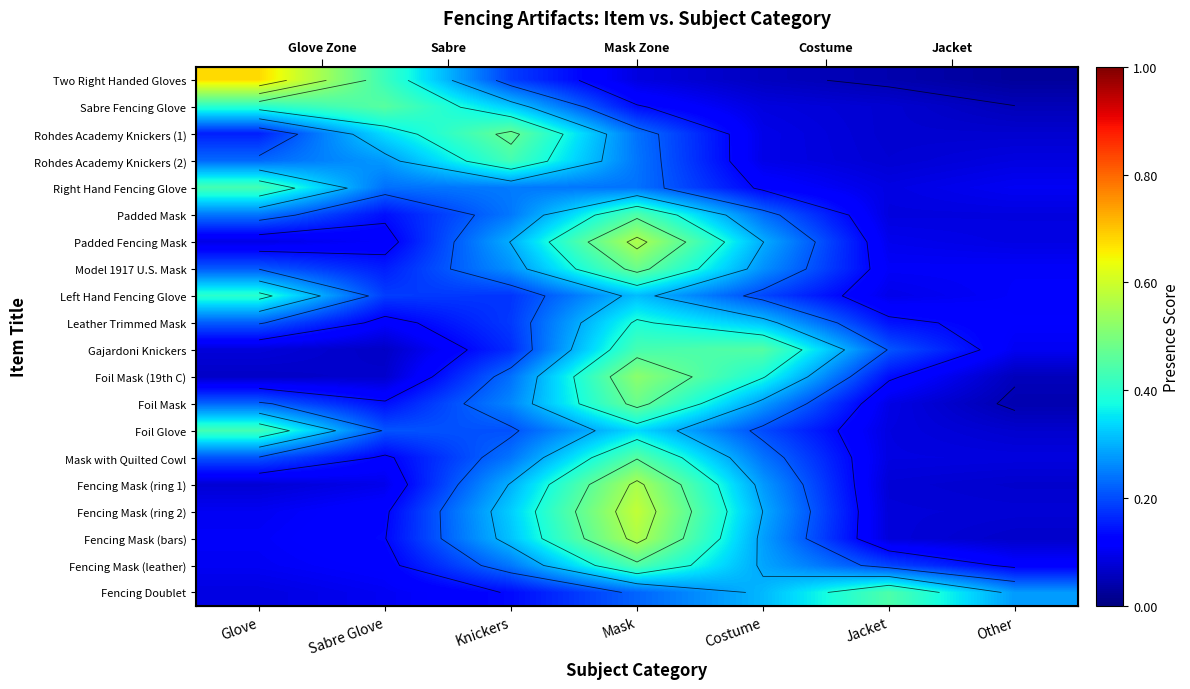

How many data points does each series have?

7